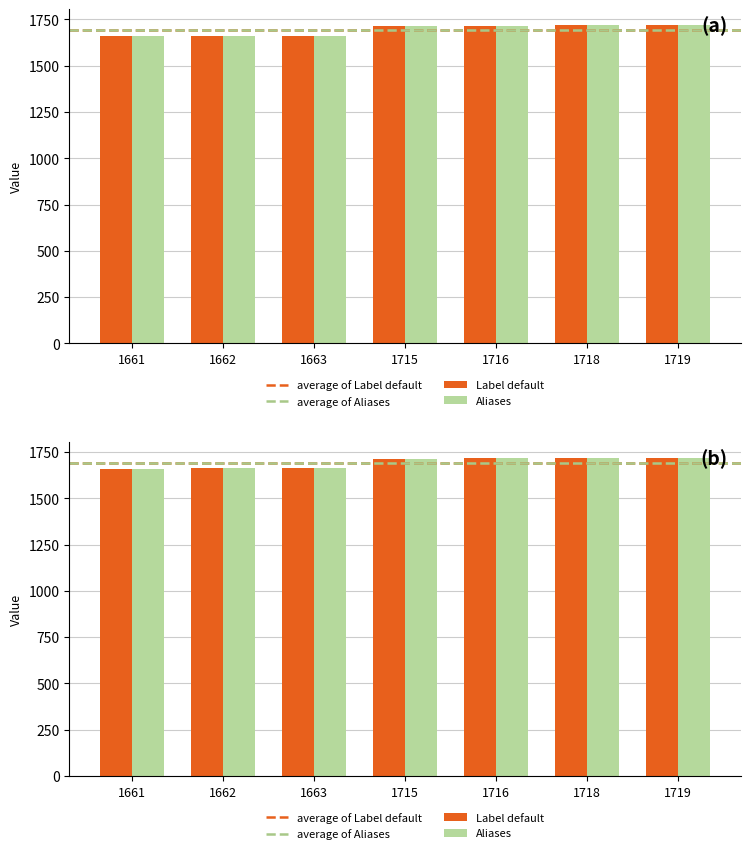

At which category does the chart reach its minimum across all series?

1661